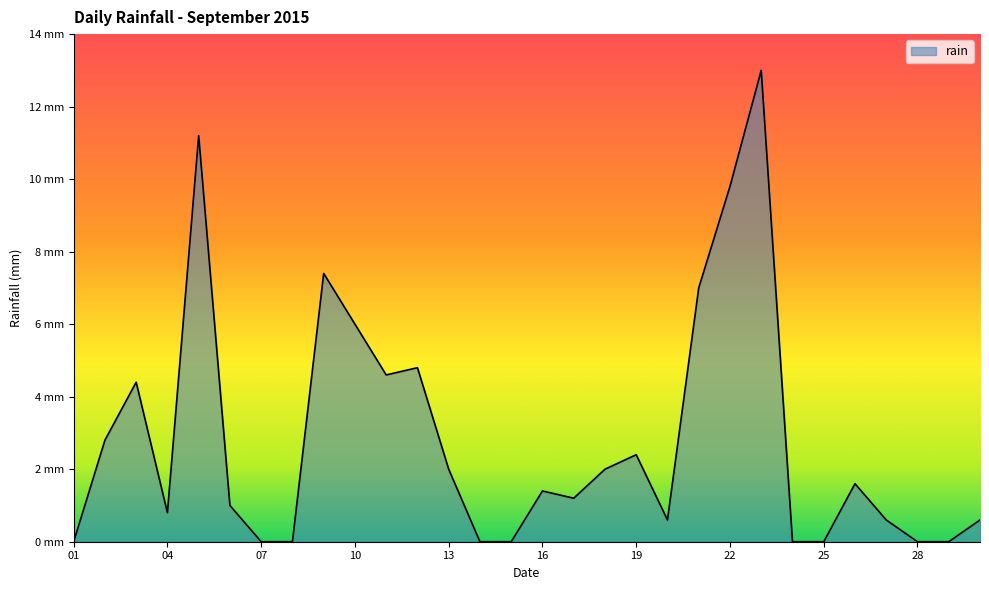

What is the sum of all values?

85.2